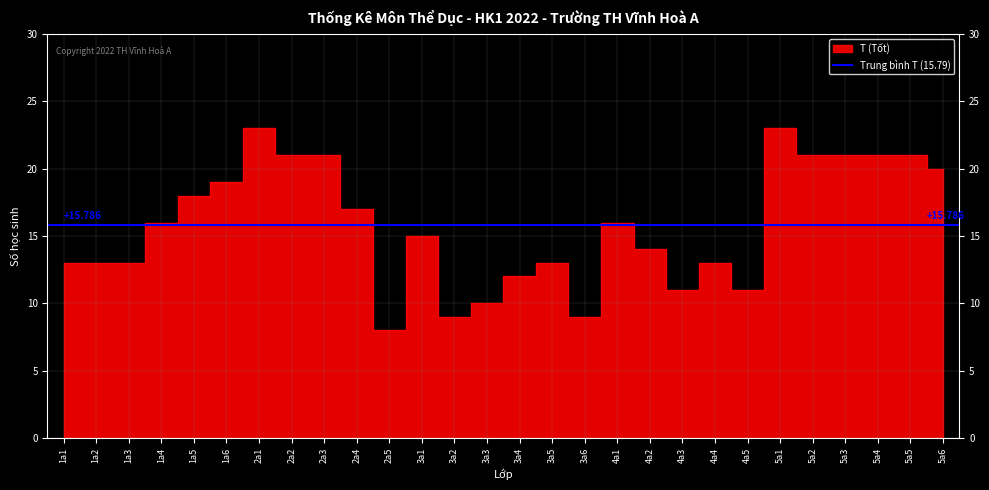

How many points are higher than both their immediate neighbors (excluding endpoints)?

6